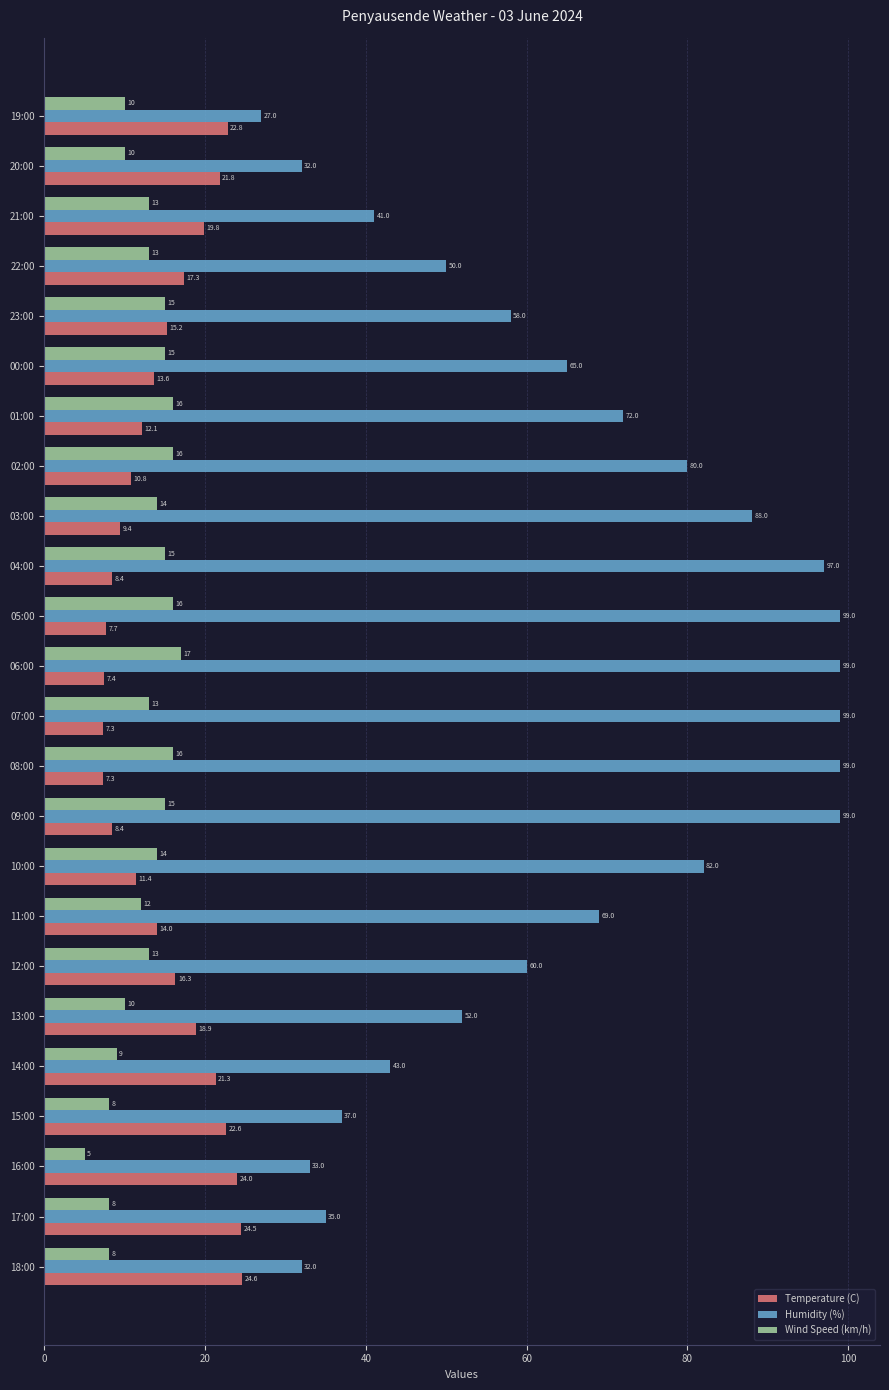

At 08:00, list the series in order from smallest to largest.

Temperature (C), Wind Speed (km/h), Humidity (%)